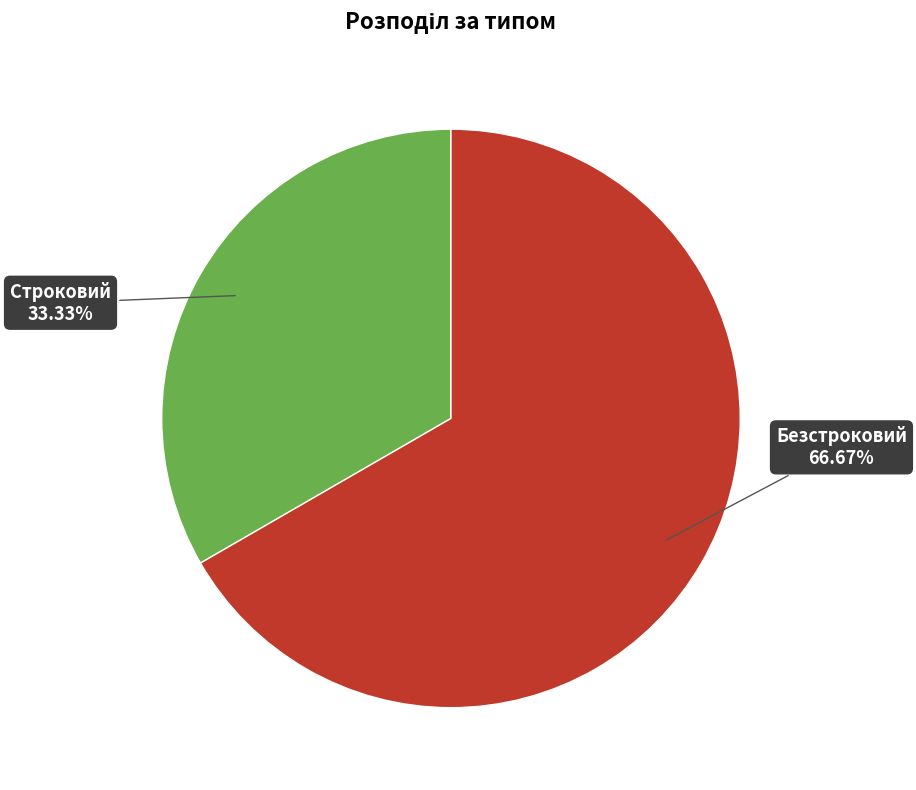

Does any single category account for the majority?

Yes